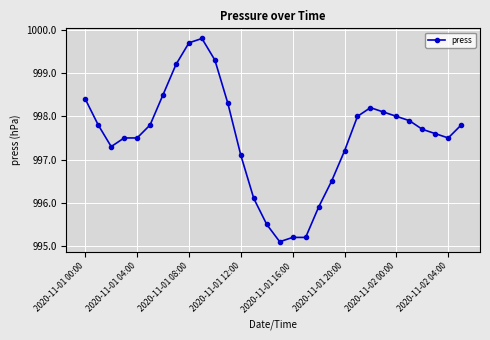

What is the value of the 2nd point from the left?

997.8